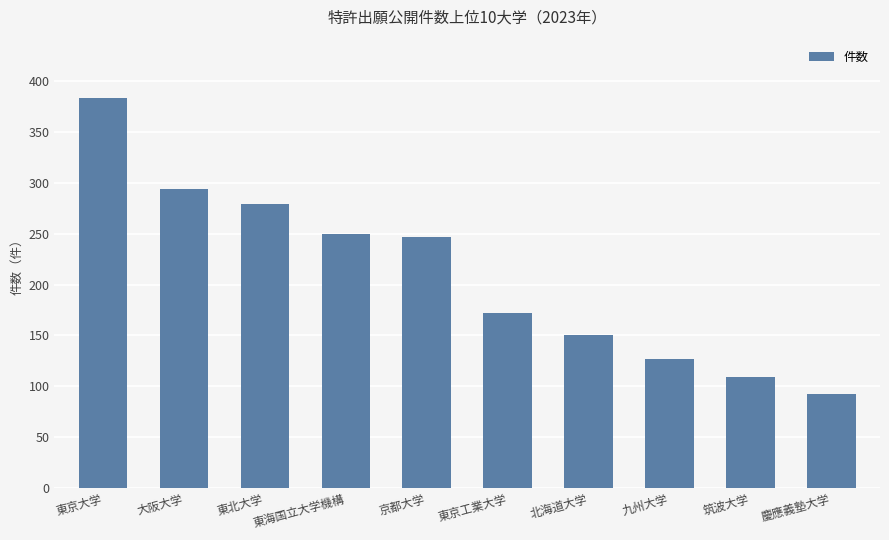

What is the label of the 1st bar from the right?

慶應義塾大学